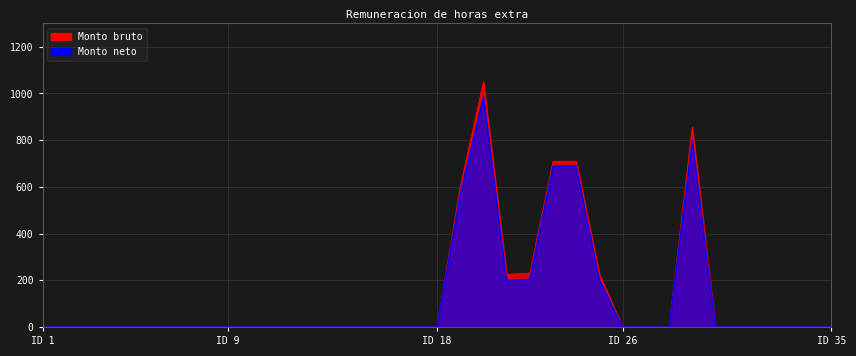

True or false: Monto neto and Monto bruto intersect in this chart.

False